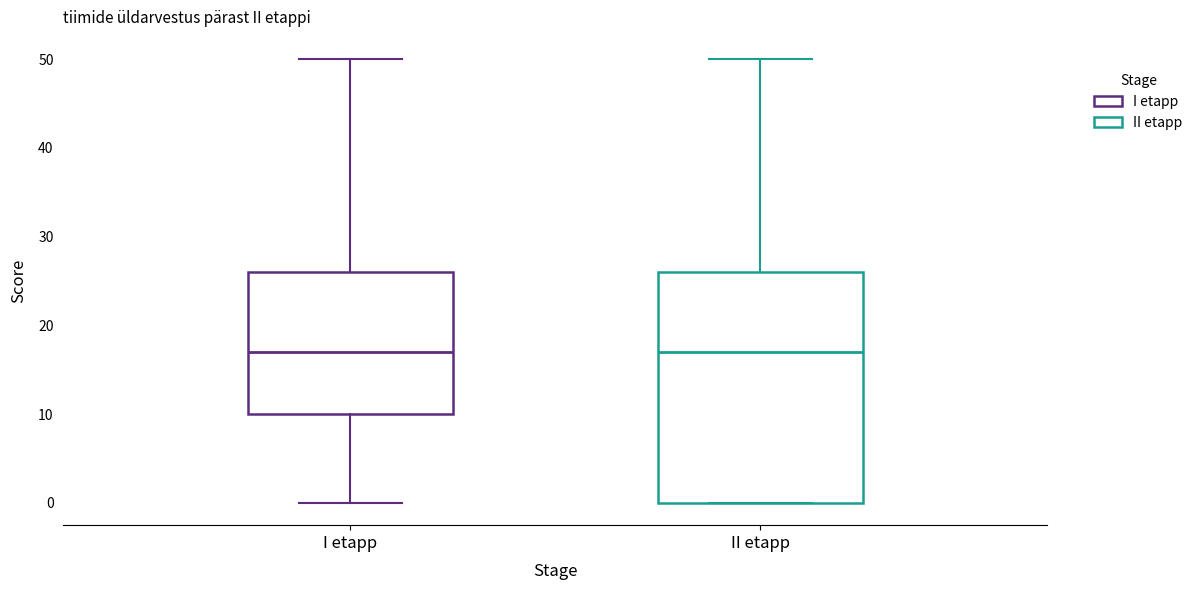

Where is the upper edge of the box for II etapp on the y-axis? The values are not printed on the chart, so give them approximately, as read against the axis.

26